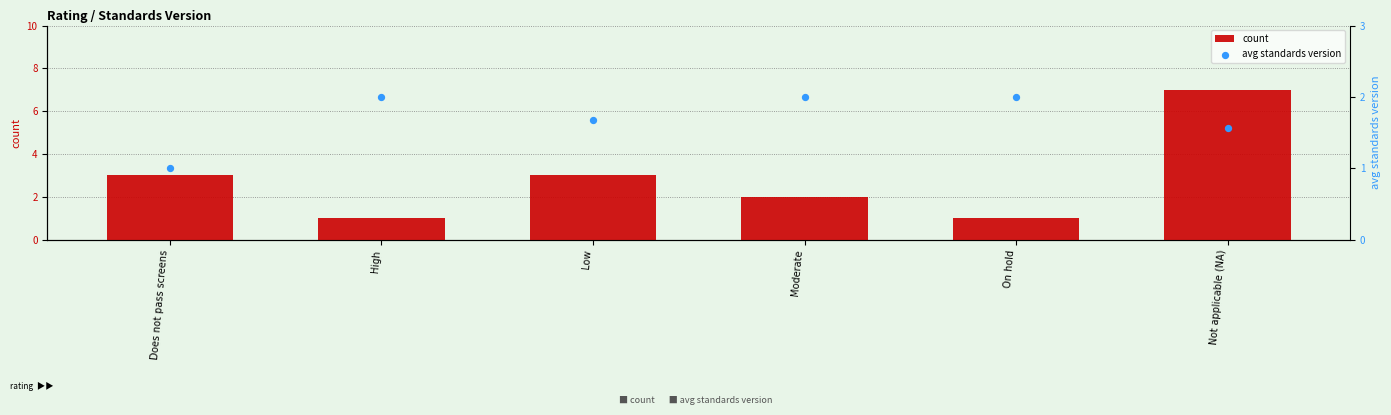

Which series reaches the maximum Y coordinate?

count